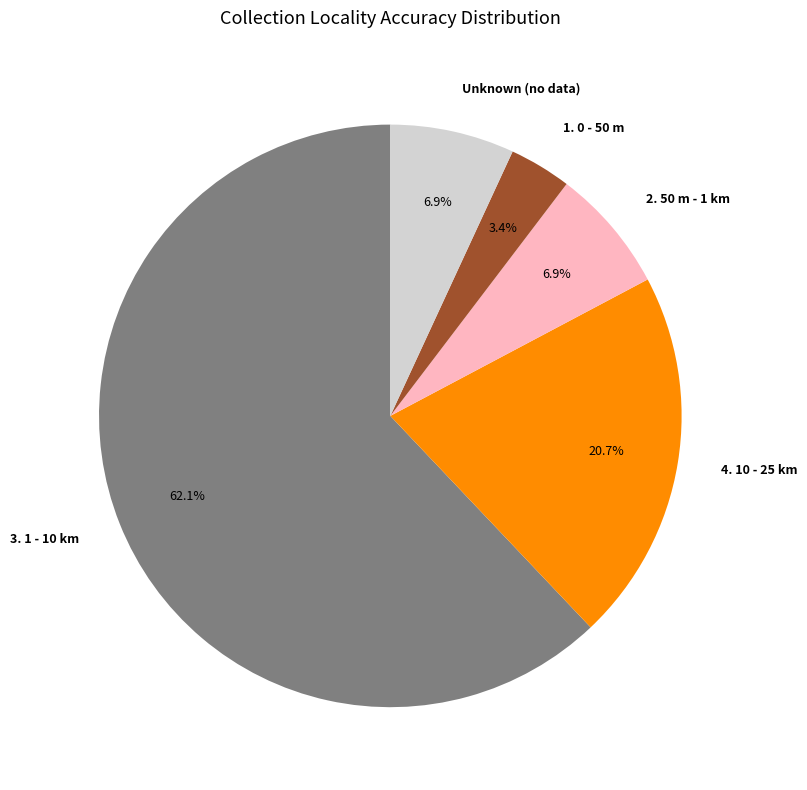

What is the ratio of the value at Unknown to the value at 3. 1 - 10 km?

0.1